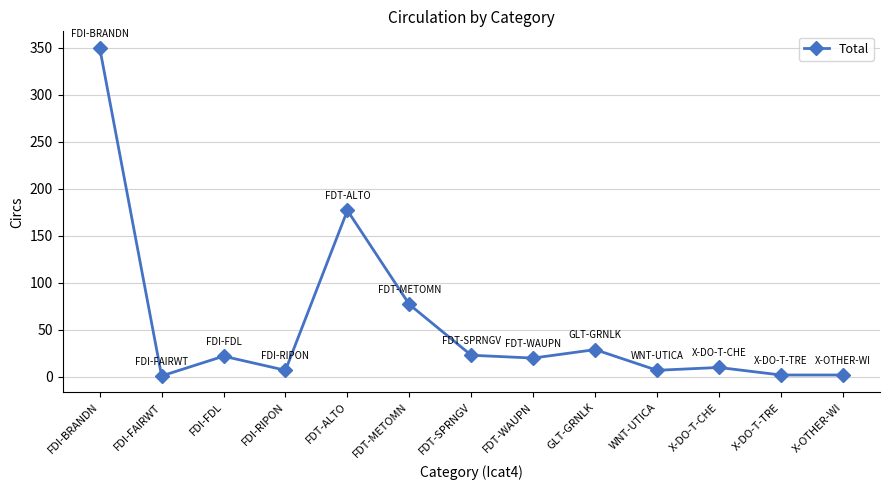

Does the chart have visible grid lines?

Yes